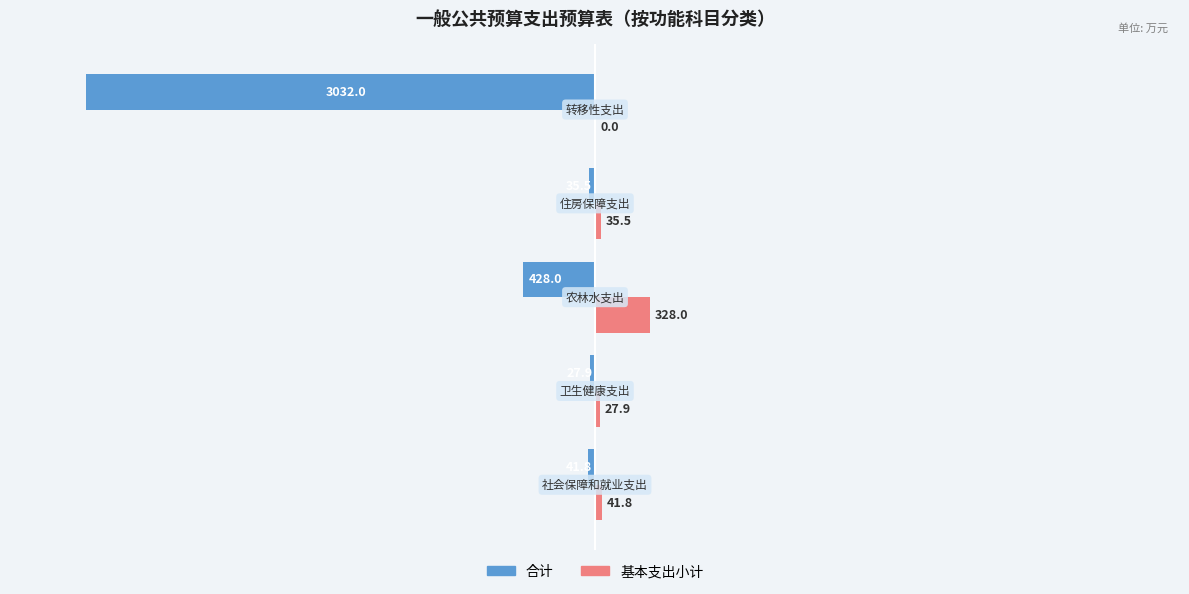

What is the highest value of the 基本支出小计 series?

328.0